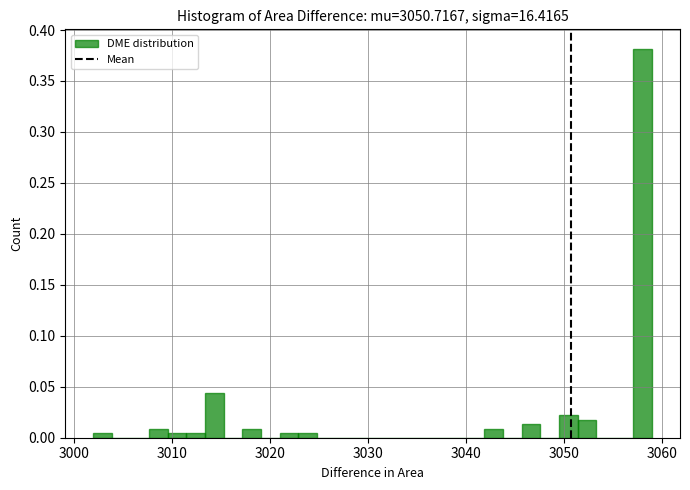

Read against the x-axis, roughly where is the centre of the tallest bar?

3058